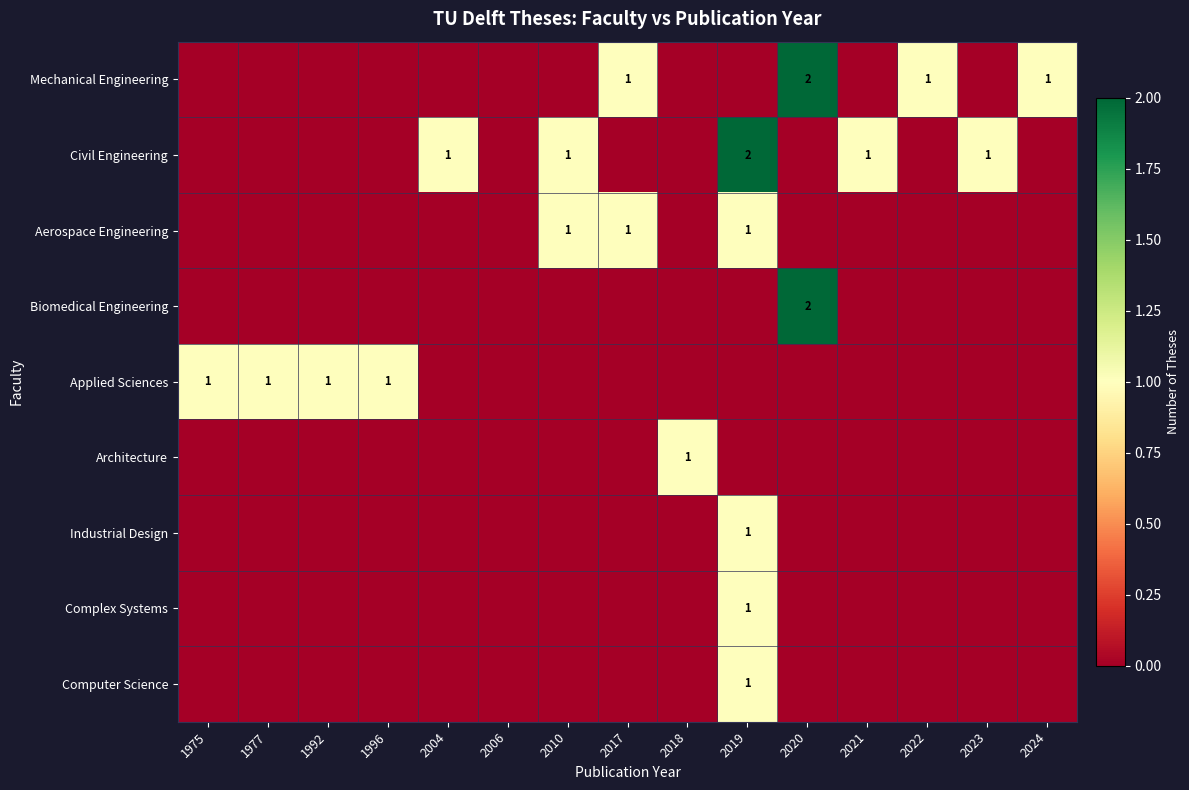

Is the value of Industrial Design at 2022 greater than the value of Architecture at 1977?

No